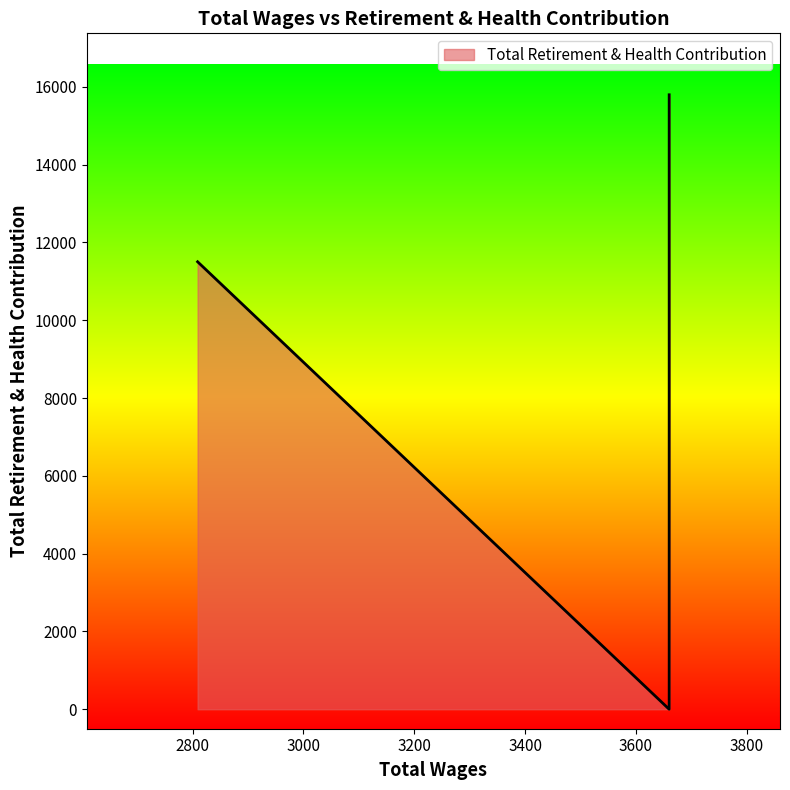

The chart shows a value of 22425 at 3660.0. True or false?

False